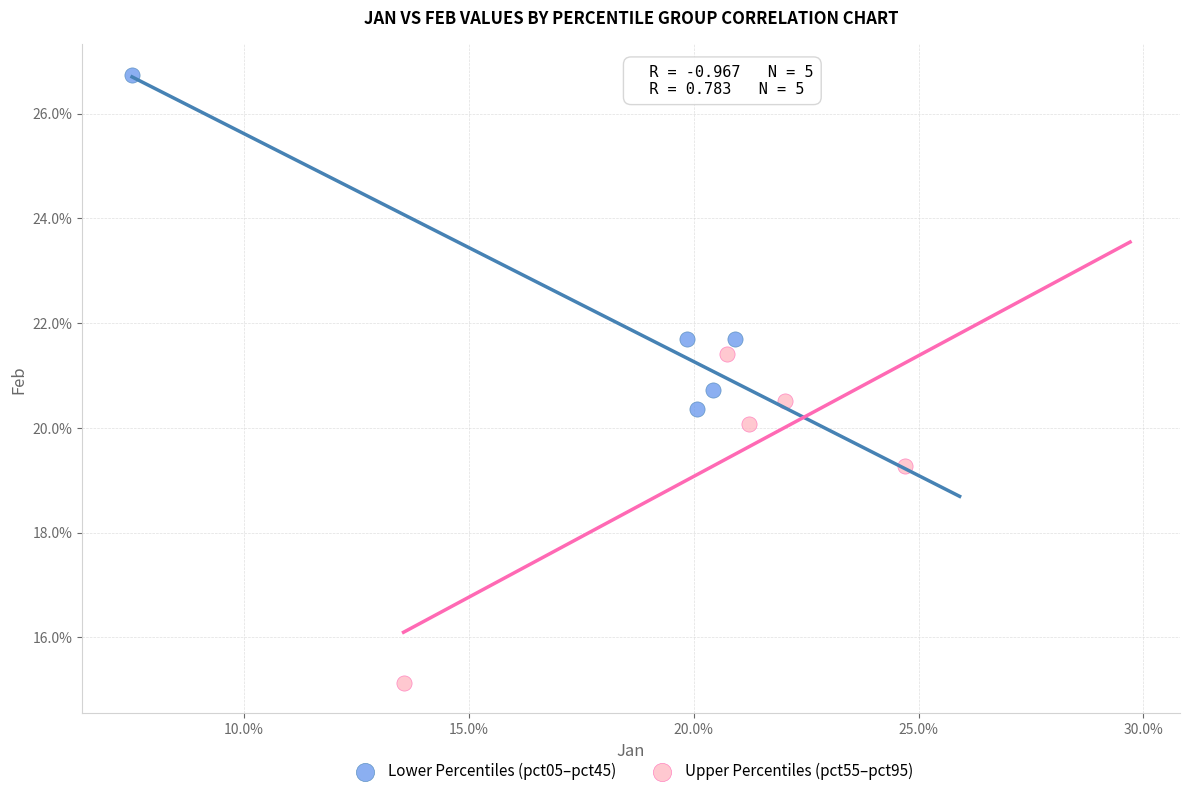

What are all the series names shown in the legend?

Lower Percentiles (pct05–pct45), Upper Percentiles (pct55–pct95)